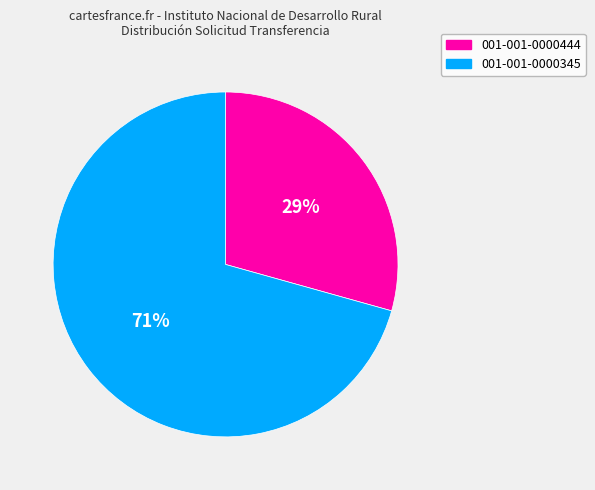

To the nearest percent, what portion does 001-001-0000444 represent?

29%